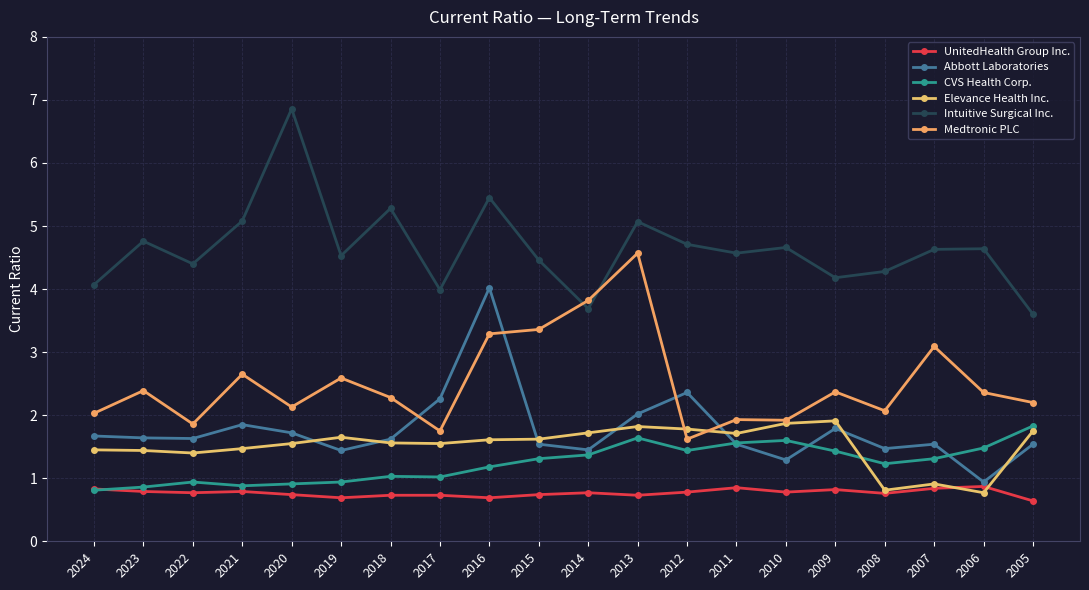

How many lines are shown in the chart?

6